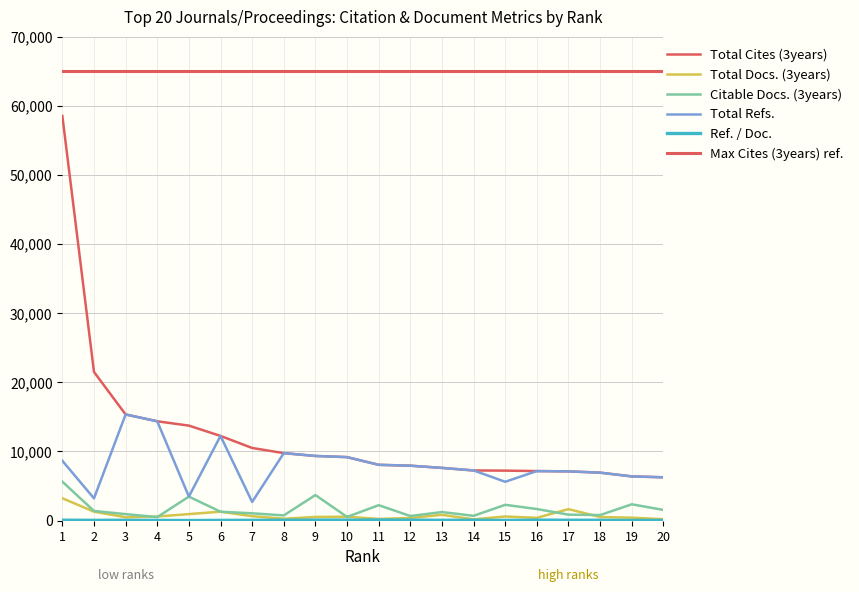

What is the maximum value for Total Docs. (3years)?

3234